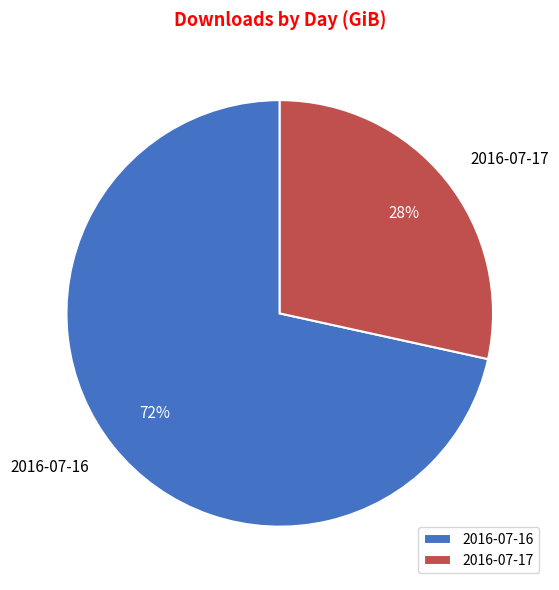

Combined, do 2016-07-16 and 2016-07-17 account for over 50%?

Yes